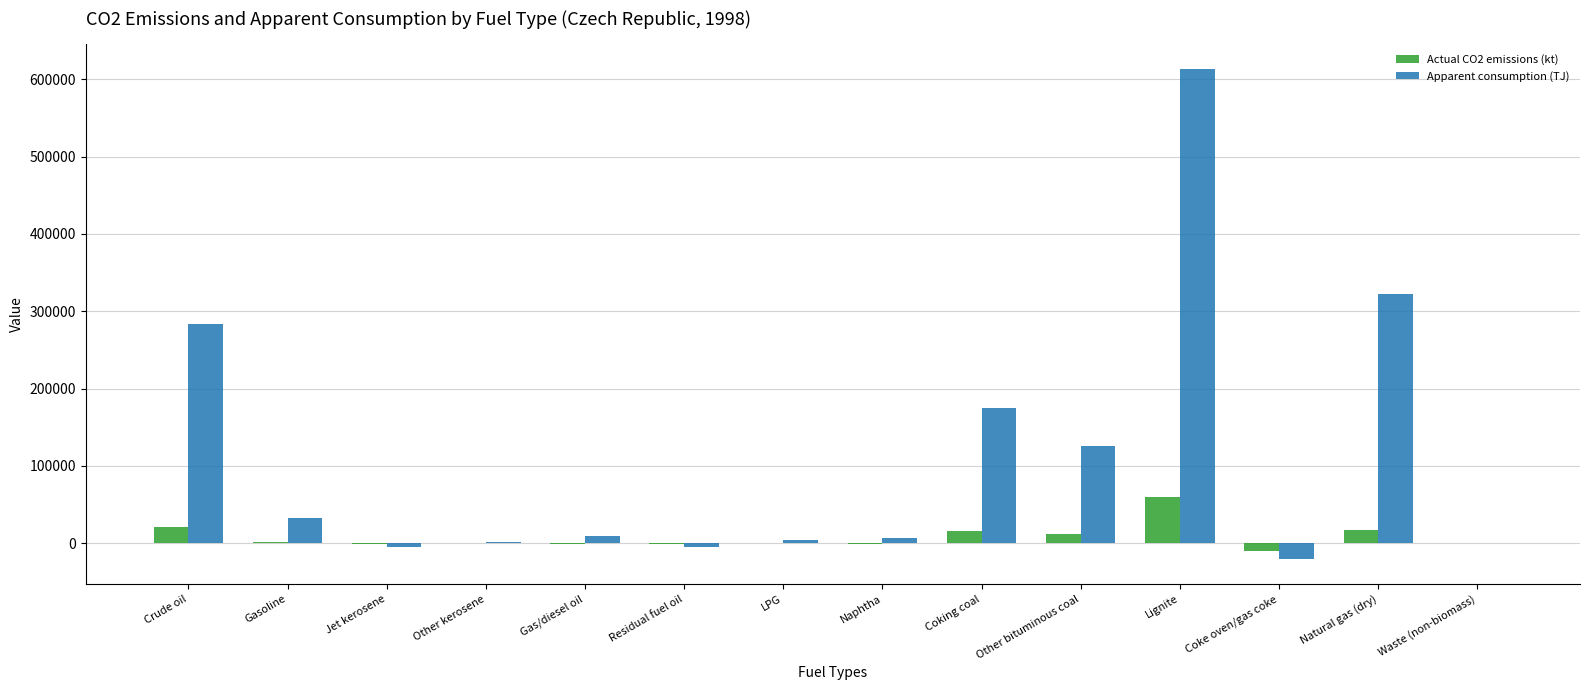

The value of Apparent consumption (TJ) at Gasoline is 32951.8. True or false?

True